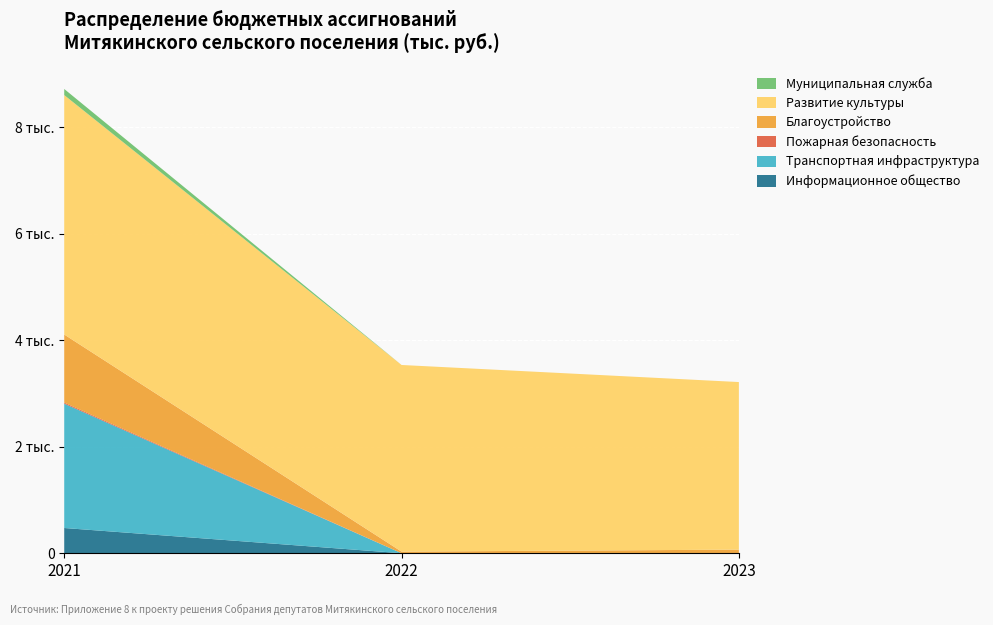

Reading left to right, list all the values displayed in this chart.

Информационное общество: 473.6	0.0	0.0
Транспортная инфраструктура: 2335.3	0.0	0.0
Пожарная безопасность: 20.0	0.0	0.0
Благоустройство: 1278.8	29.9	67.3
Развитие культуры: 4496.9	3505.5	3147.5
Муниципальная служба: 114.5	0.0	0.0